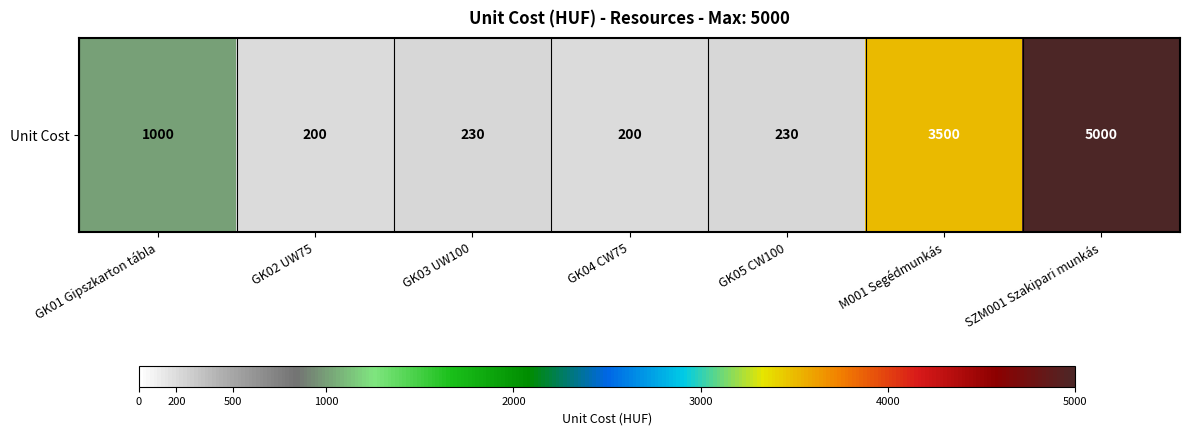

List the labels in order of value, smallest first.

GK02 UW75, GK04 CW75, GK03 UW100, GK05 CW100, GK01 Gipszkarton tábla, M001 Segédmunkás, SZM001 Szakipari munkás